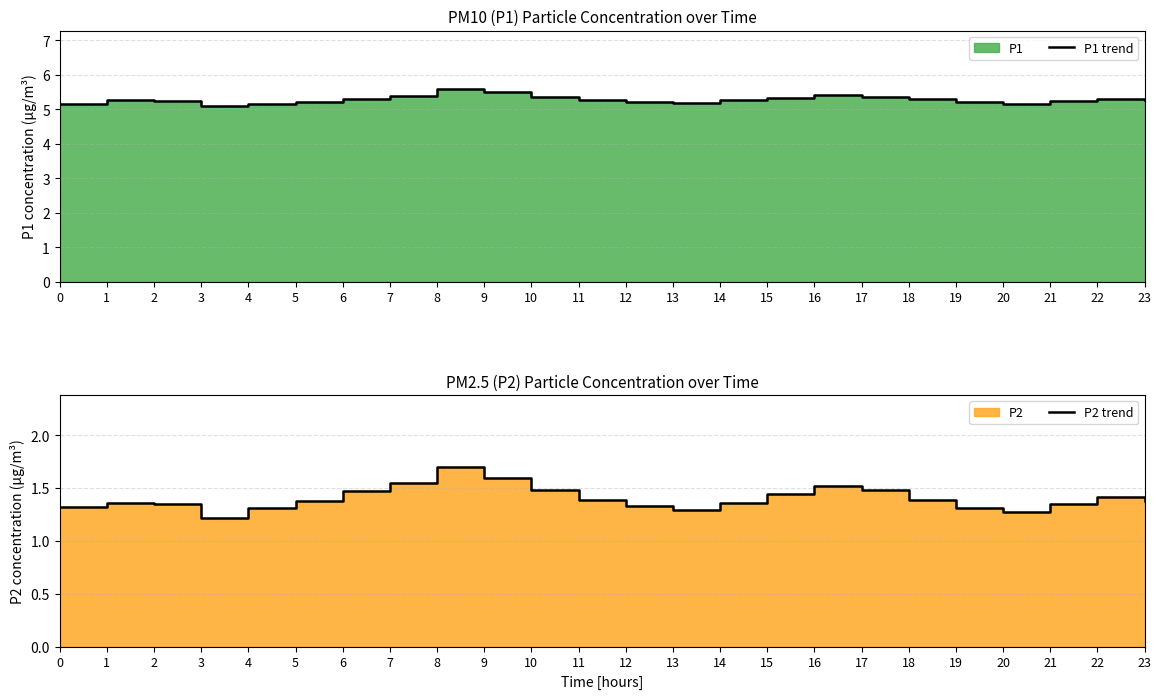

True or false: P2 trend and P1 trend cross at least once.

False